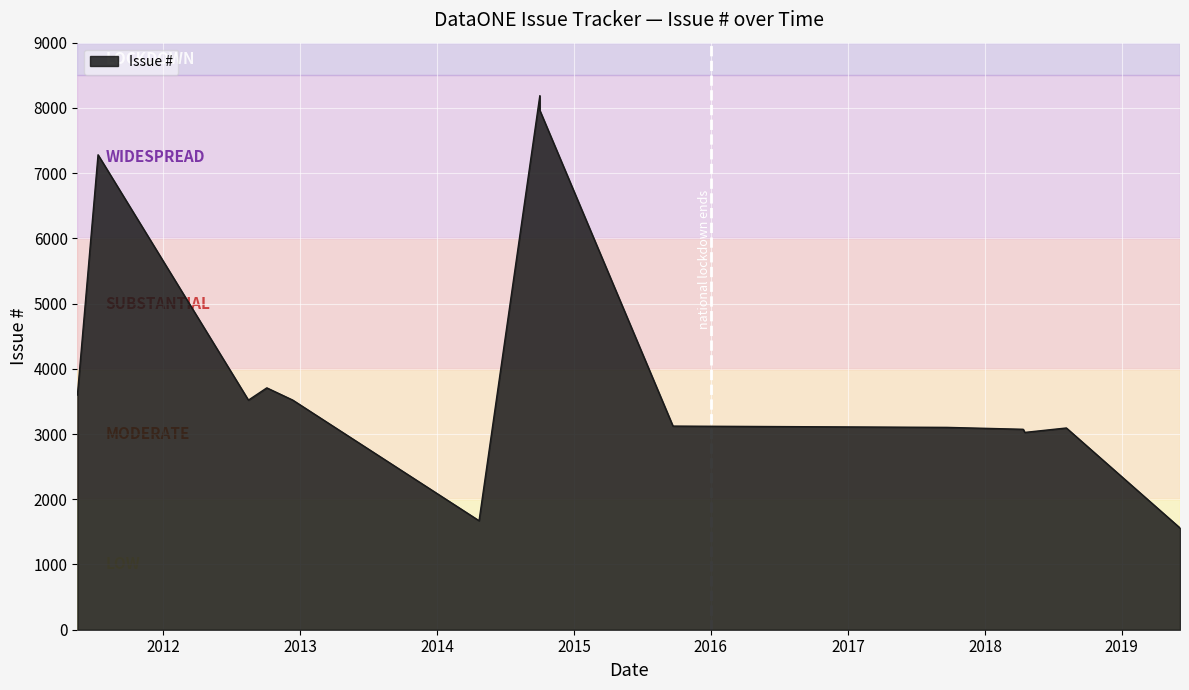

At which label does the data first exceed 3520?

2011-05-18